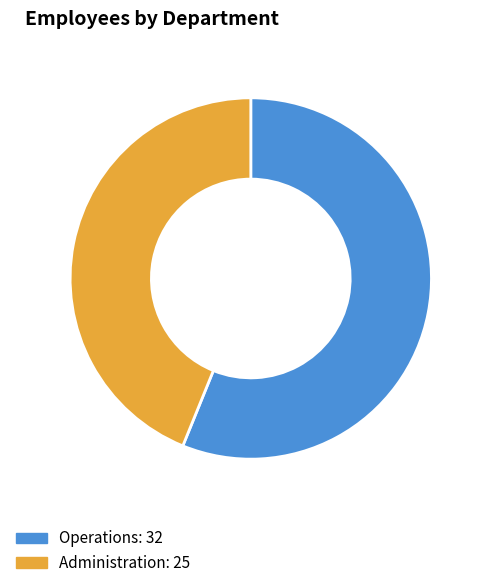

Do Administration and Operations together represent more than half of the pie?

Yes